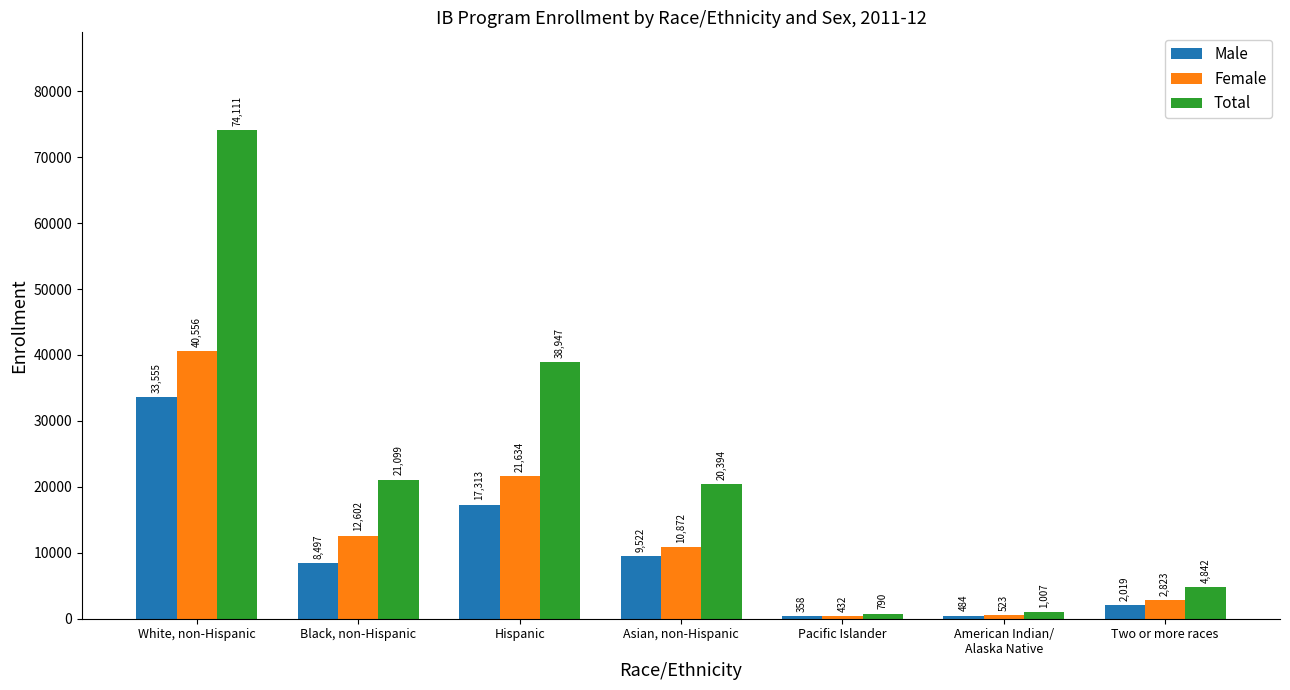

What is the value of the Male bar at the 1st from the left?

33555